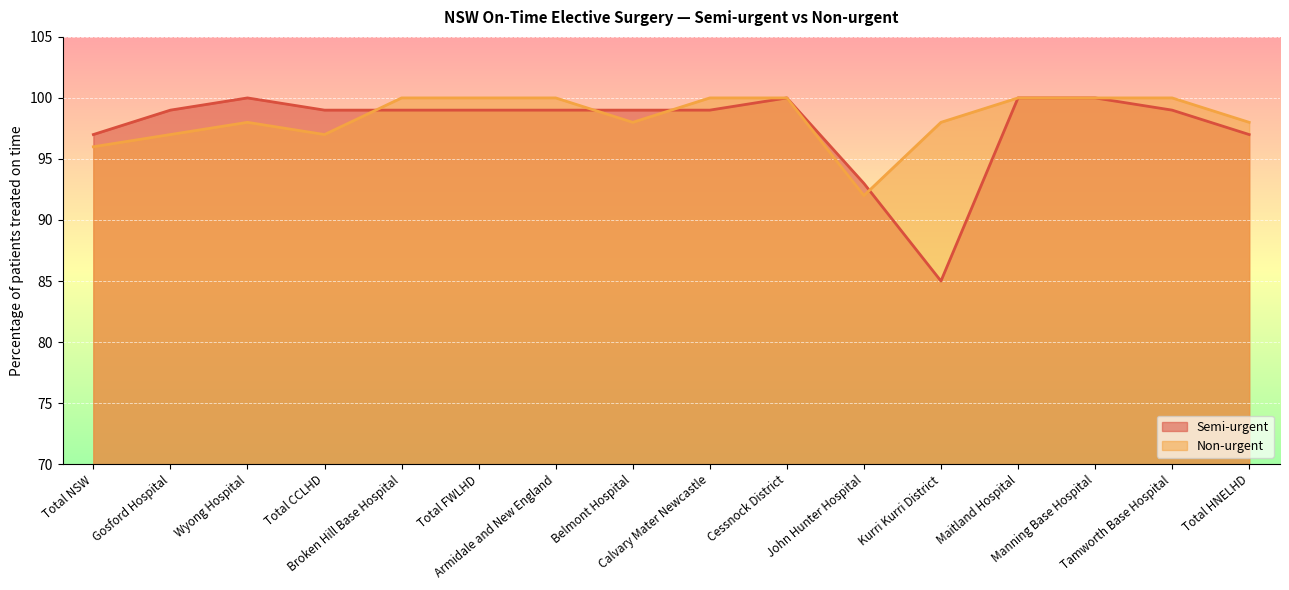

What is the sum of the Semi-urgent values at Kurri Kurri District and Manning Base Hospital?

185